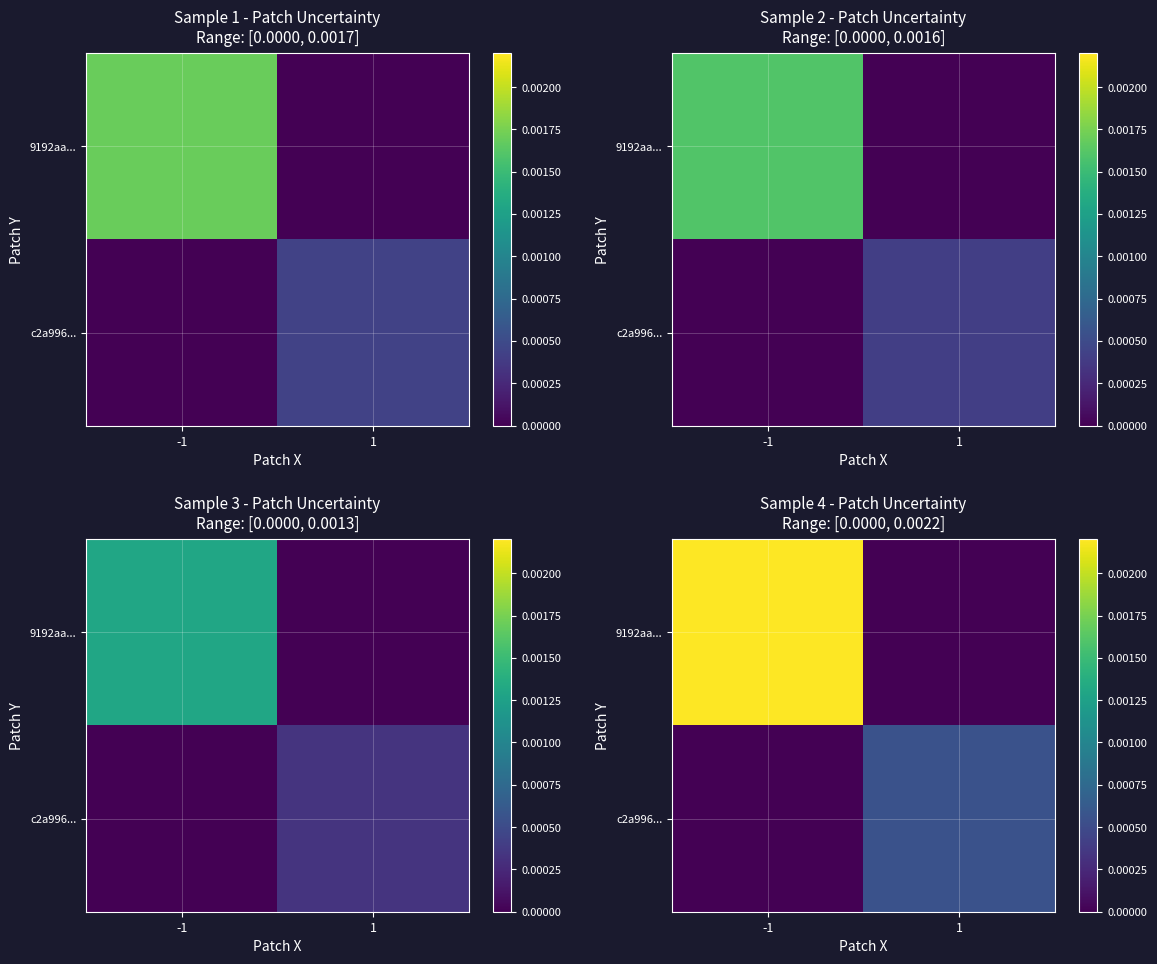

Rank the series by their average value, from highest to lowest.

9192aa..., c2a996...